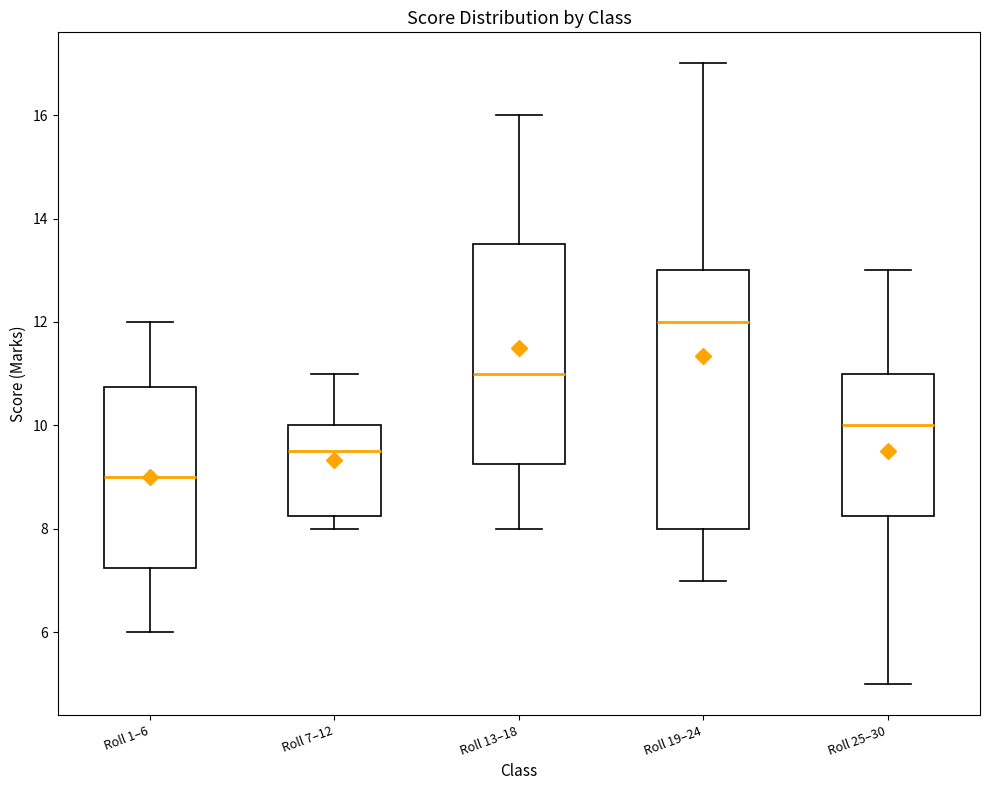

Which box is the tallest, from its lower edge to its upper edge?

Roll 19–24